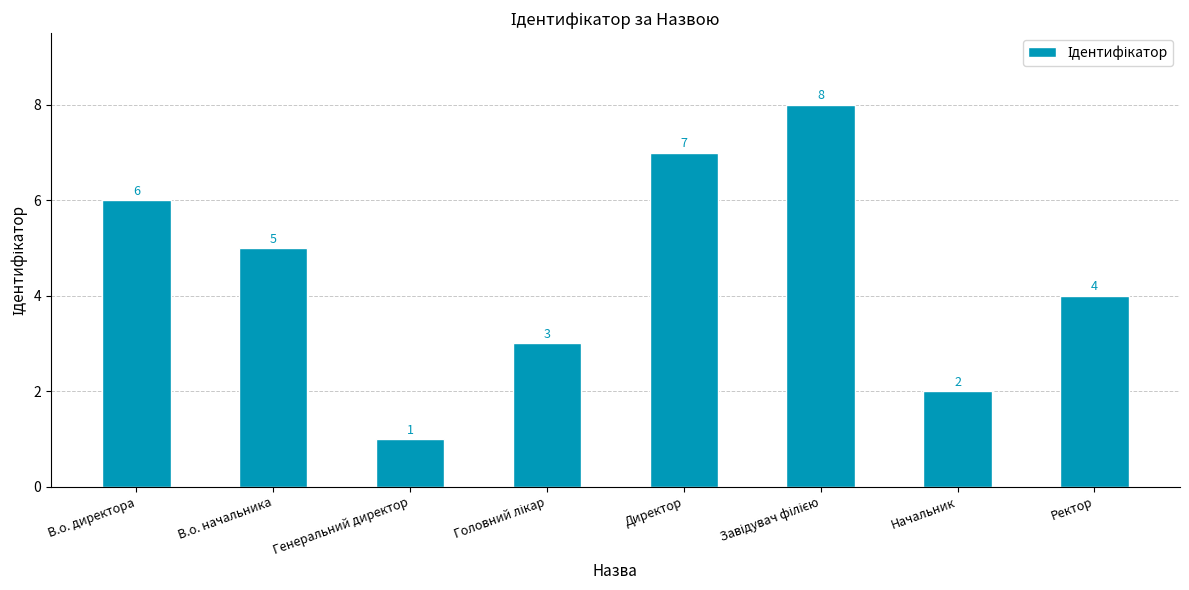

Which label corresponds to the smallest value in the chart?

Генеральний директор